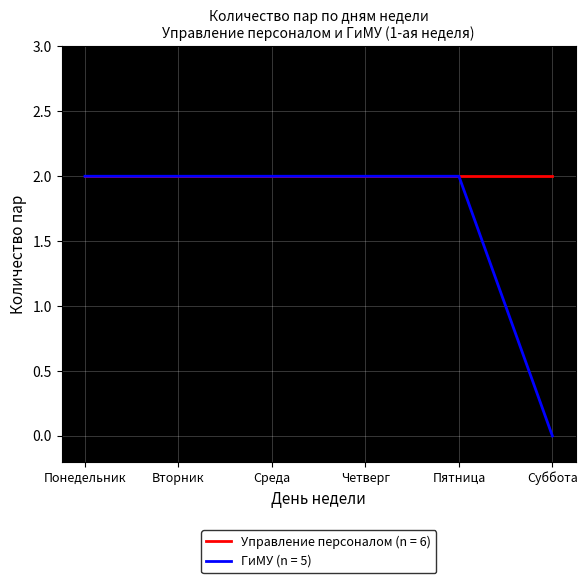

True or false: Управление персоналом (n = 6) has a value of 0 at Пятница.

False